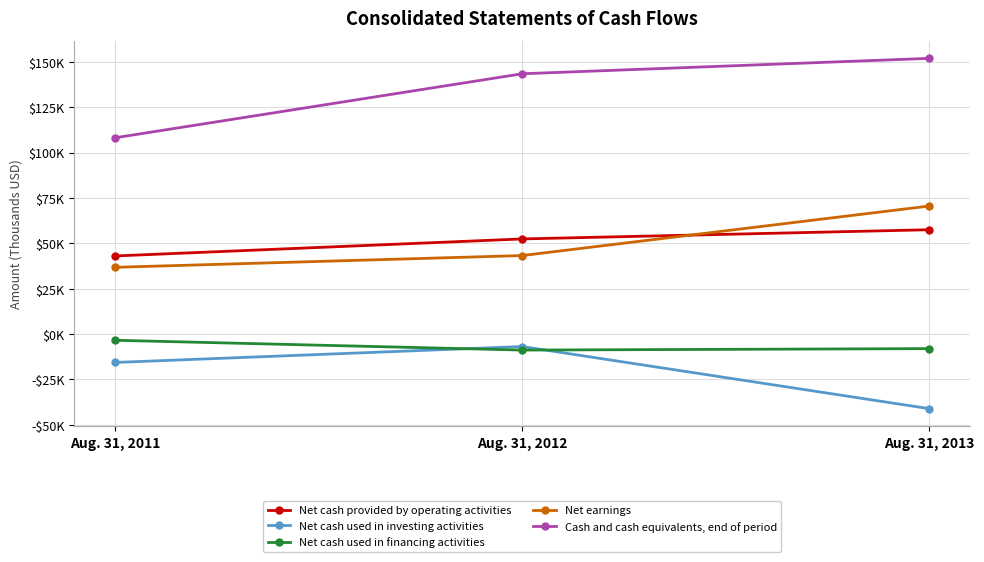

What are all the series names shown in the legend?

Net cash provided by operating activities, Net cash used in investing activities, Net cash used in financing activities, Net earnings, Cash and cash equivalents, end of period